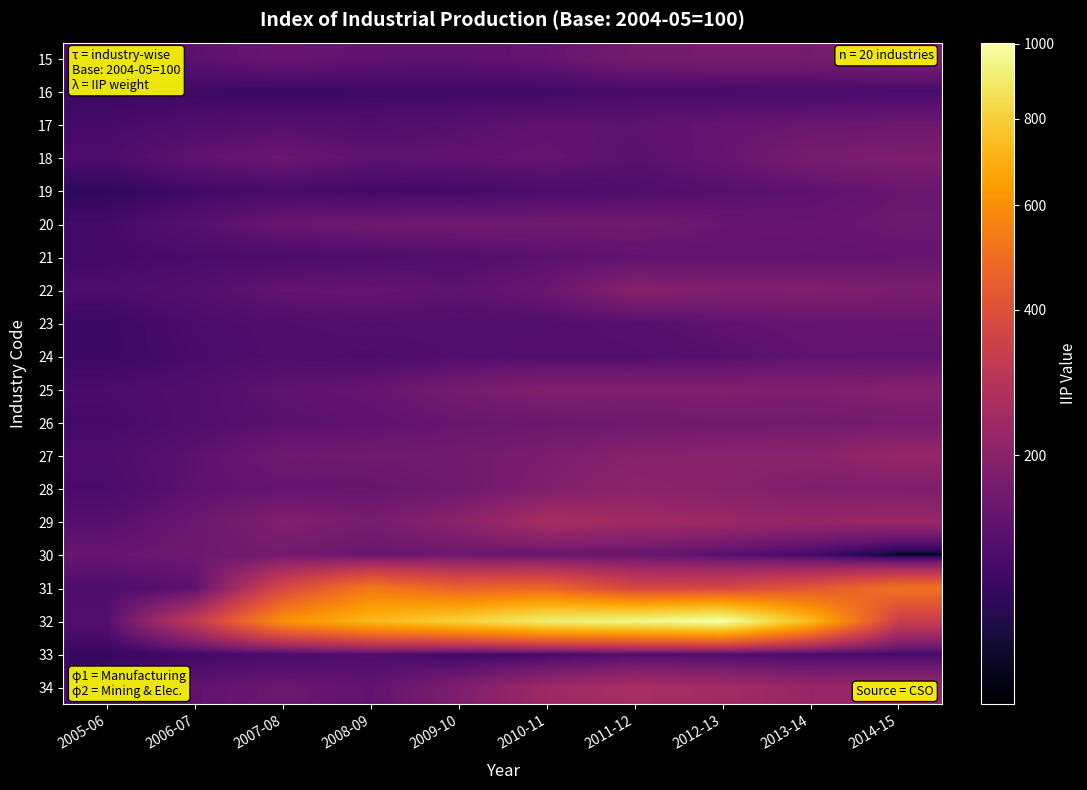

What is the minimum value shown in the chart?

67.0